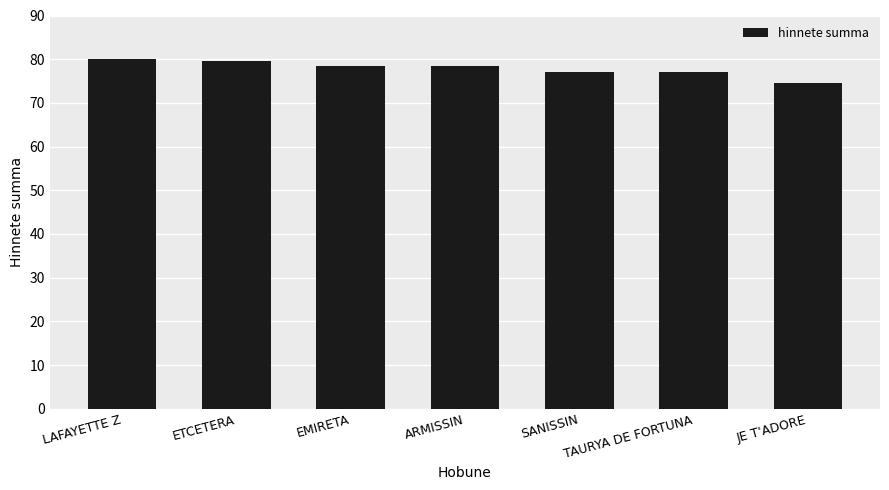

What is the average value?

77.9